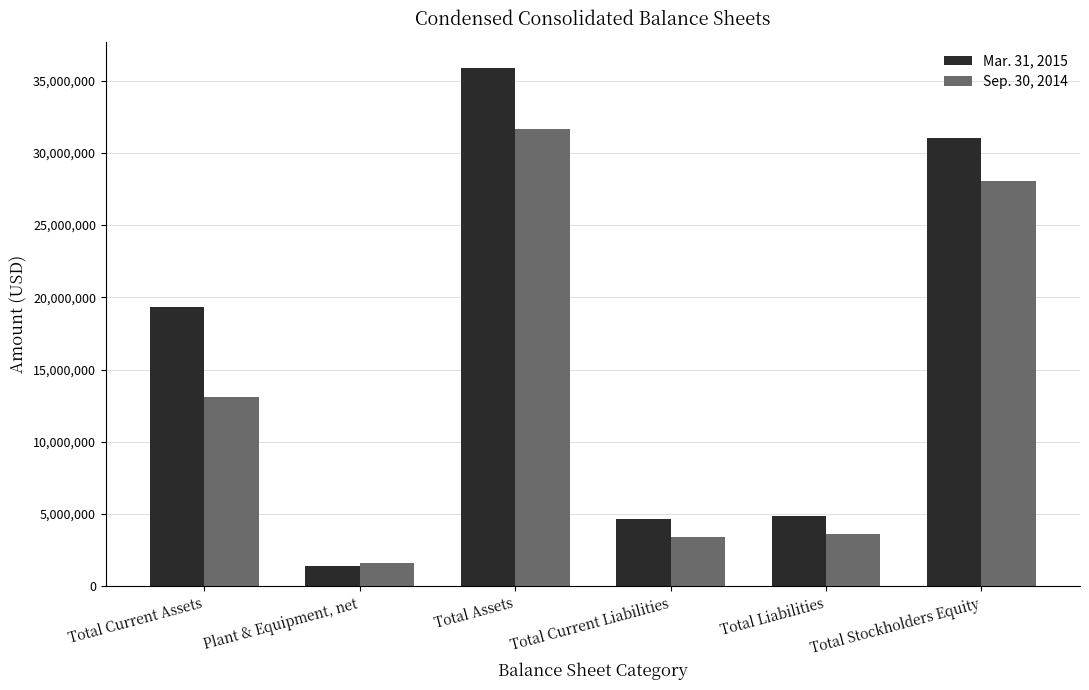

Where is Sep. 30, 2014 nearest to the value 16637730?

Total Current Assets